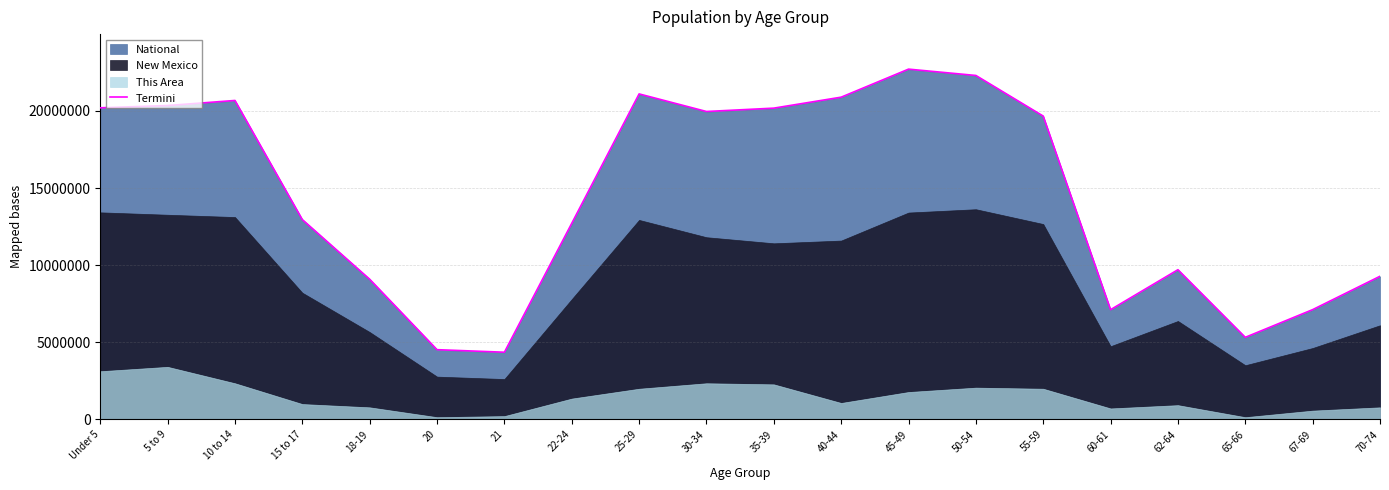

How many interior local valleys (lower than both neighbors) does the data have?

4